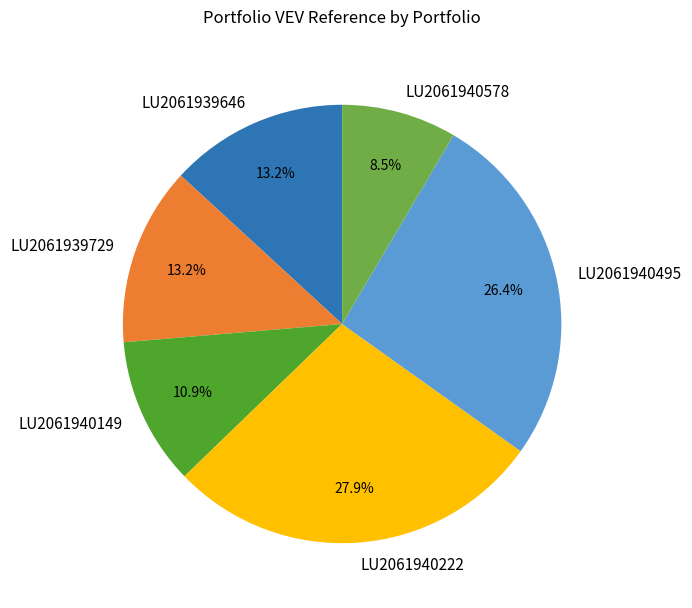

The LU2061940495 slice represents 26% of the pie. True or false?

True